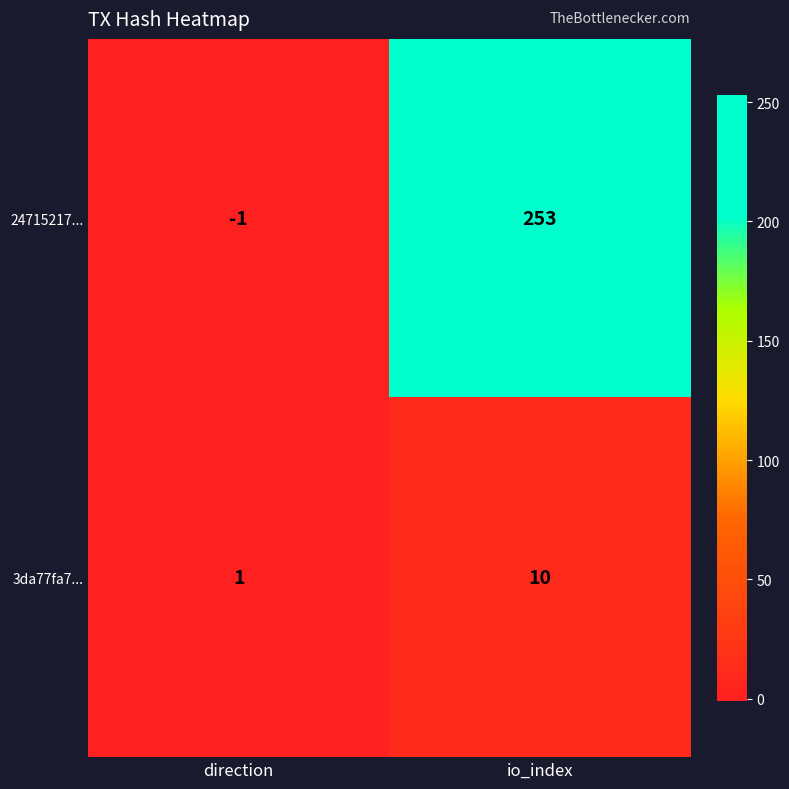

What is the average value of the 24715217... series?

126